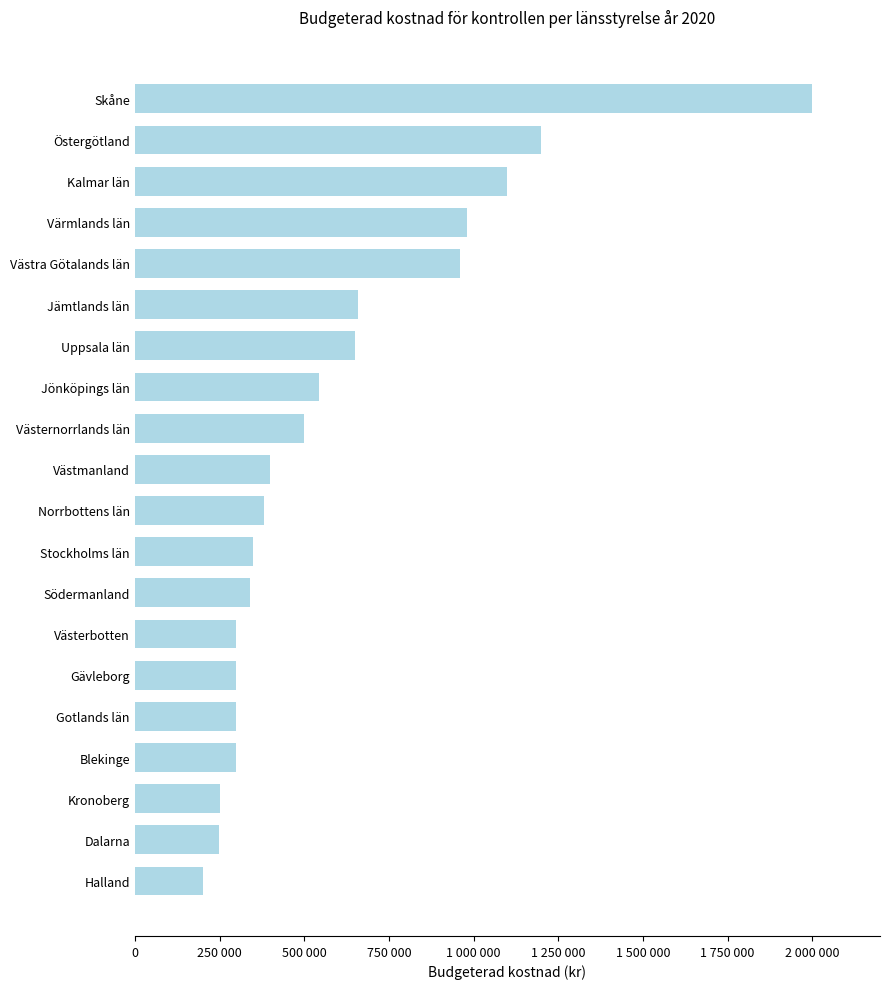

Does the chart contain any negative values?

No